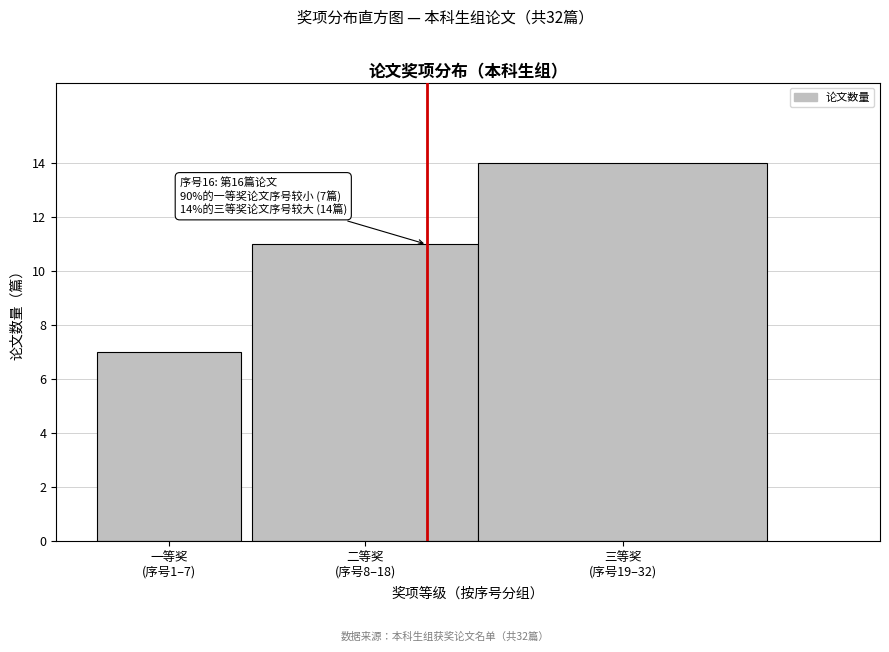

Reading left to right, list all the values displayed in this chart.

7	11	14